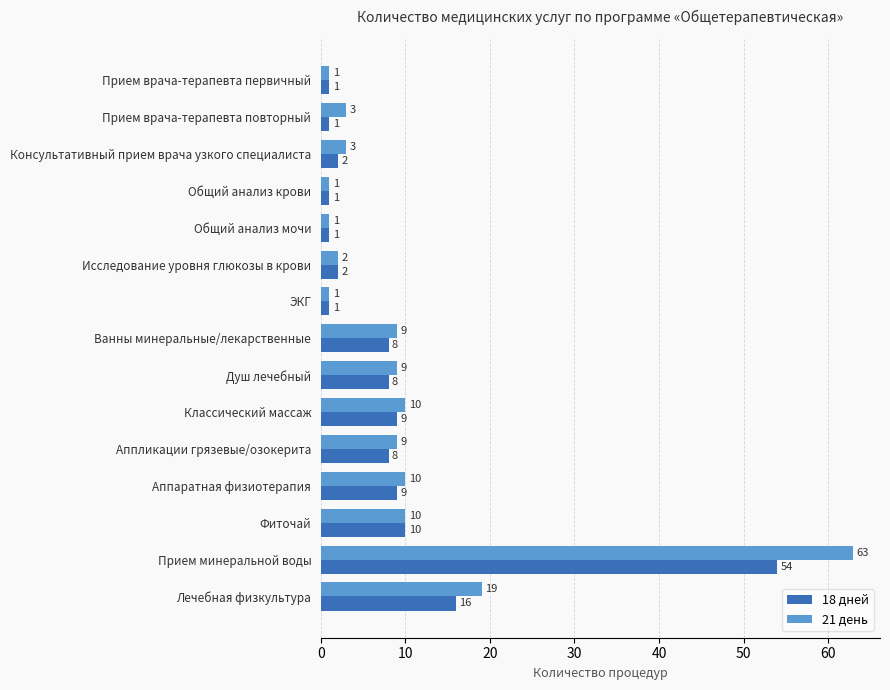

What is the total value across all series at Прием врача-терапевта повторный?

4